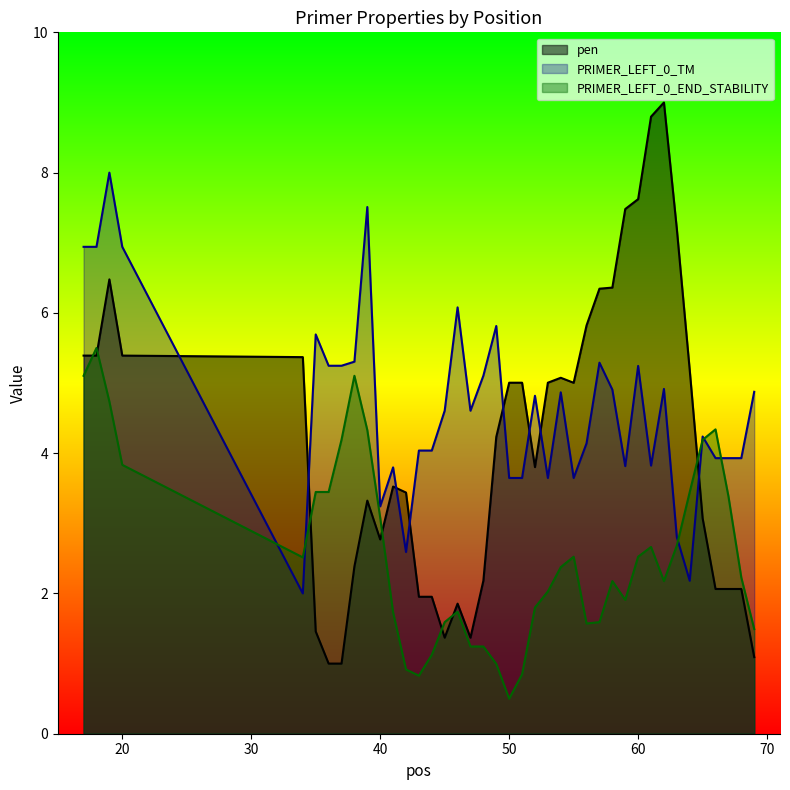

At which category does pen reach its first local valley?

40